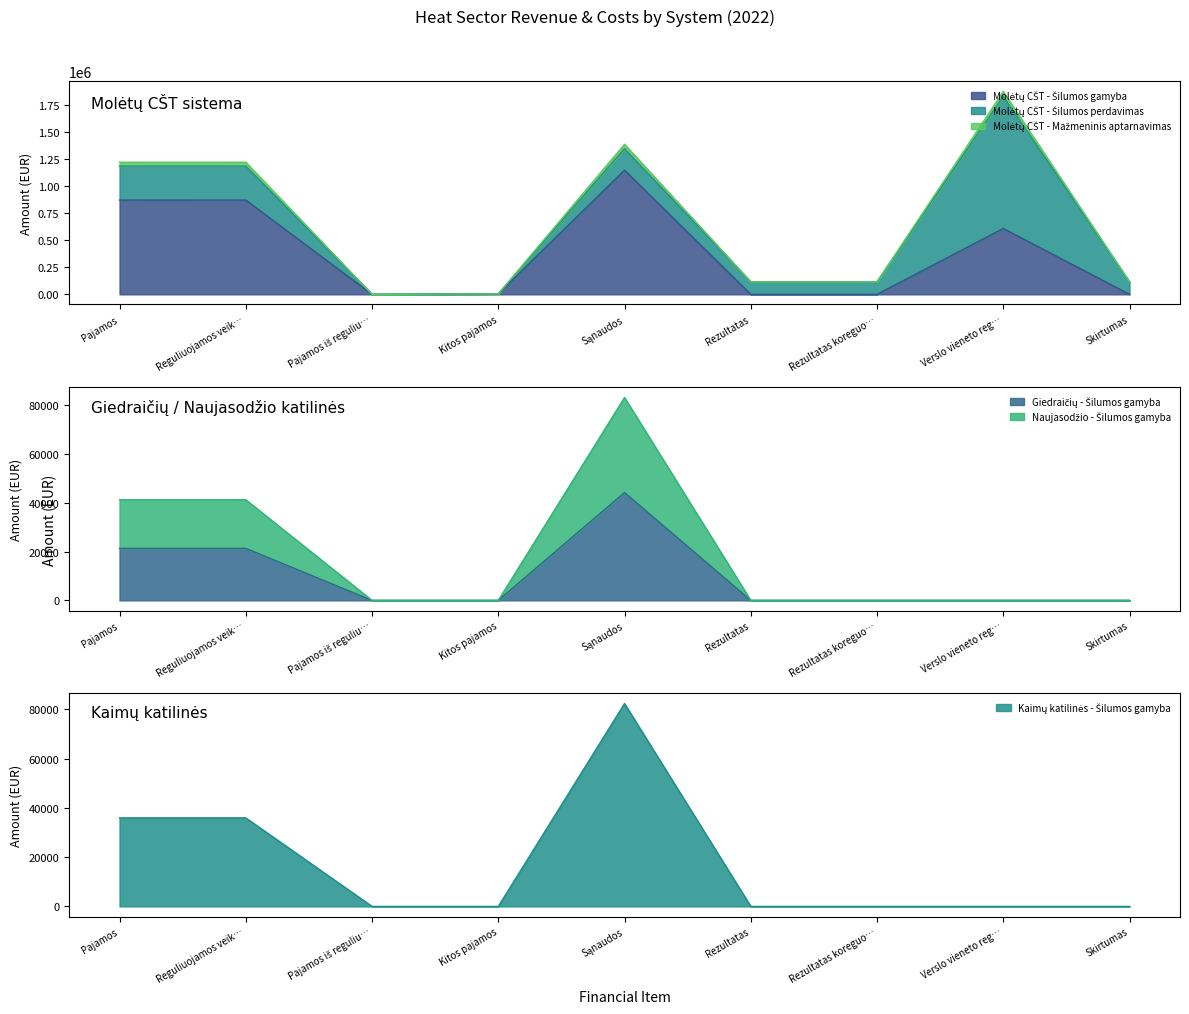

The Molėtų CŠT - Mažmeninis aptarnavimas series shows 35886.5 at Pajamos. True or false?

True